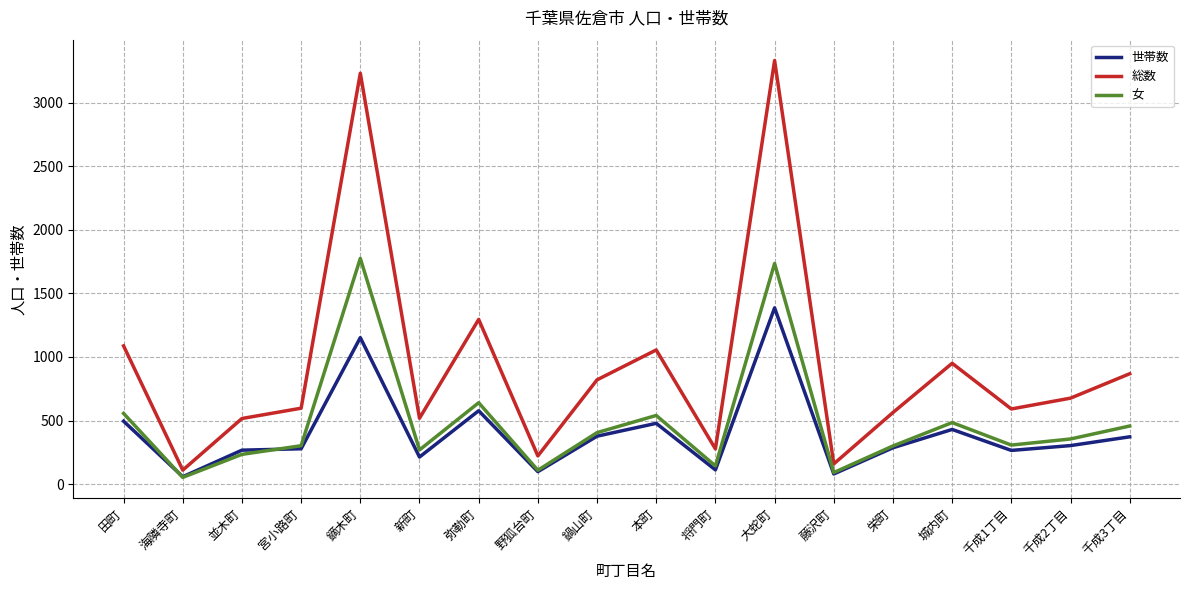

At which category is the sum across all series the highest?

大蛇町